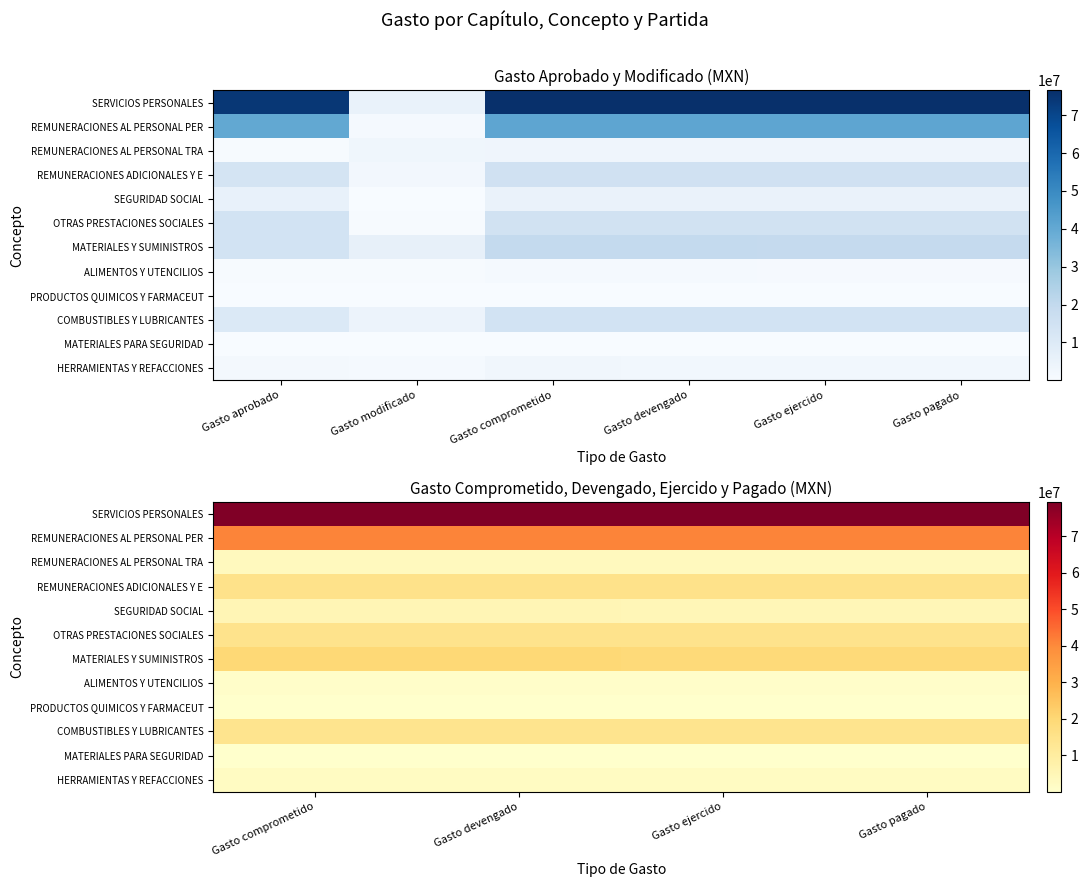

Is it true that PRODUCTOS QUIMICOS Y FARMACEUT equals 6010.6 at Gasto comprometido?

True